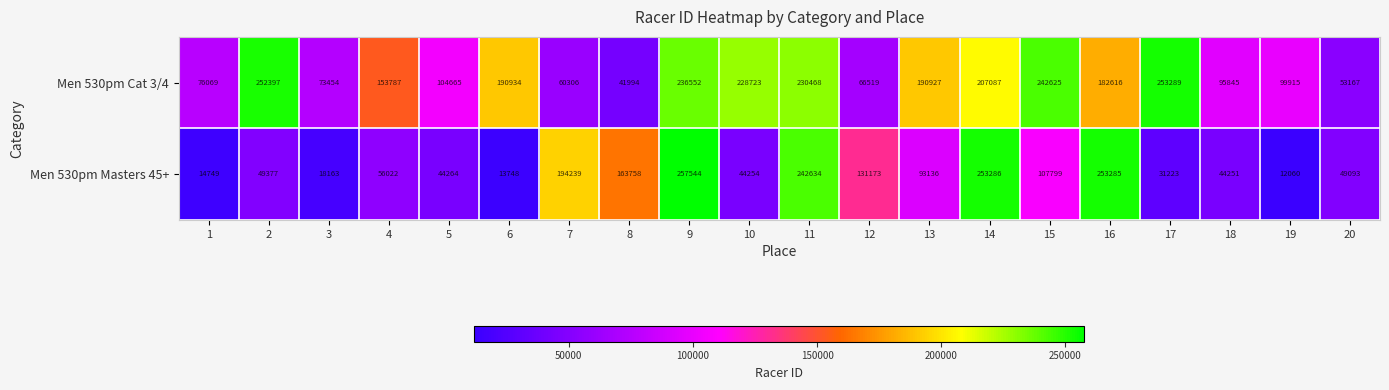

Rank the series at 2 from lowest to highest value.

Men 530pm Masters 45+, Men 530pm Cat 3/4